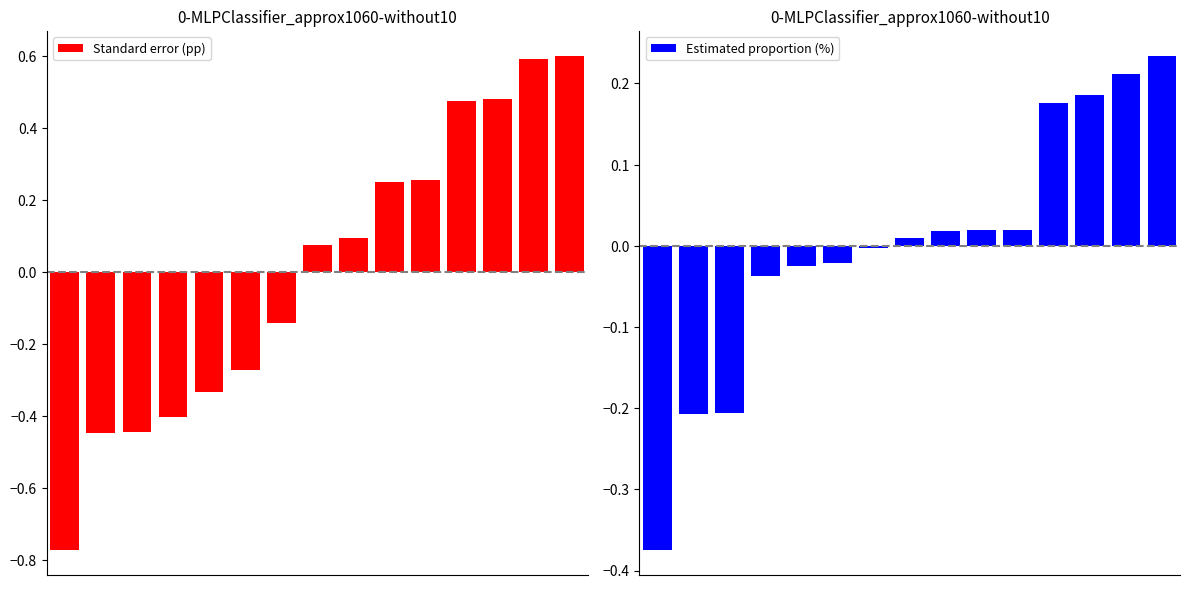

Where does the Estimated proportion (%) series first go above 0?

7